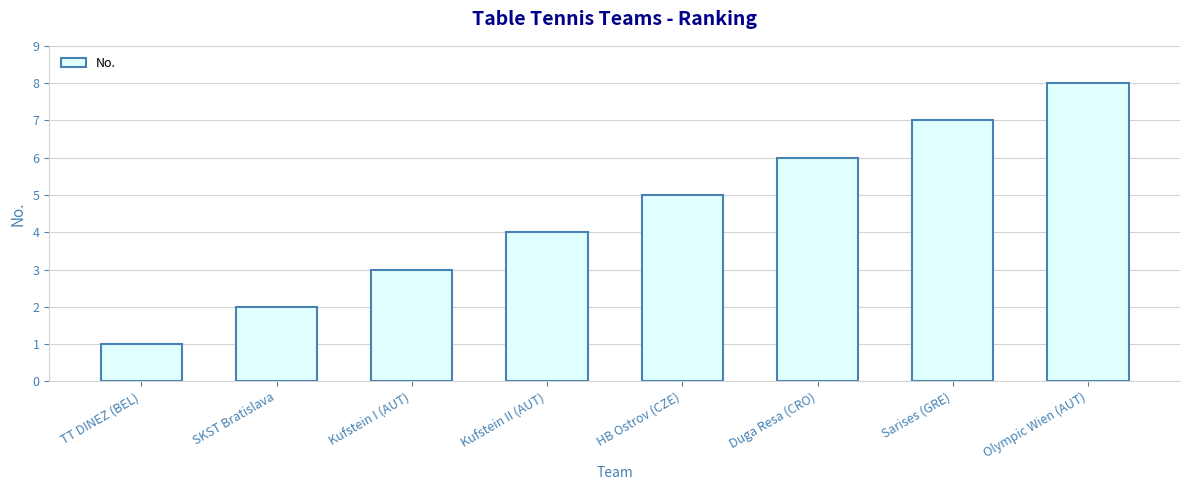

Reading right to left, transcribe all the data shown in this chart.

Olympic Wien (AUT)=8	Sarises (GRE)=7	Duga Resa (CRO)=6	HB Ostrov (CZE)=5	Kufstein II (AUT)=4	Kufstein I (AUT)=3	SKST Bratislava=2	TT DINEZ (BEL)=1